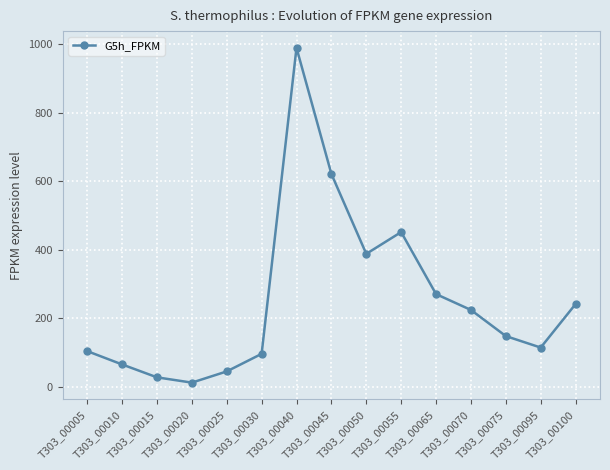

What is the maximum value shown in the chart?

988.8